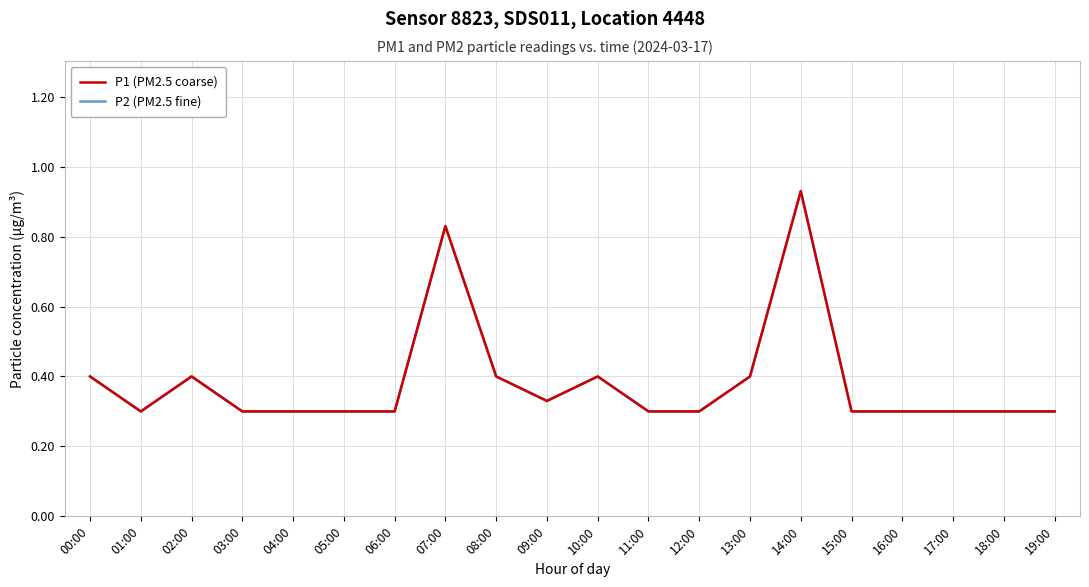

What is the sum of all P2 (PM2.5 fine) values?

7.7